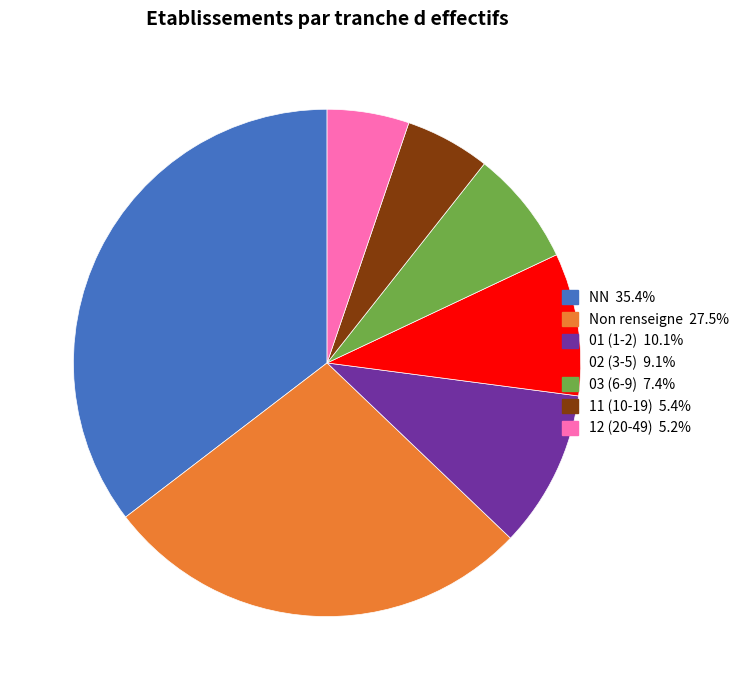

How many segments does this pie chart have?

7